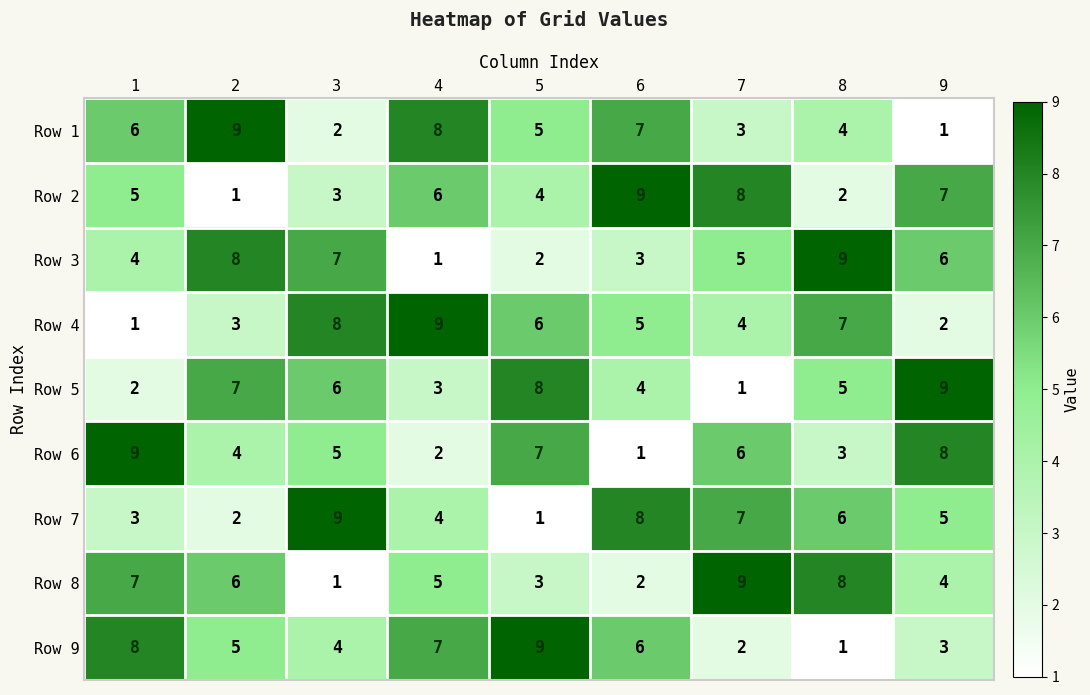

At 8, list the series in order from largest to smallest.

Row 3, Row 8, Row 4, Row 7, Row 5, Row 1, Row 6, Row 2, Row 9